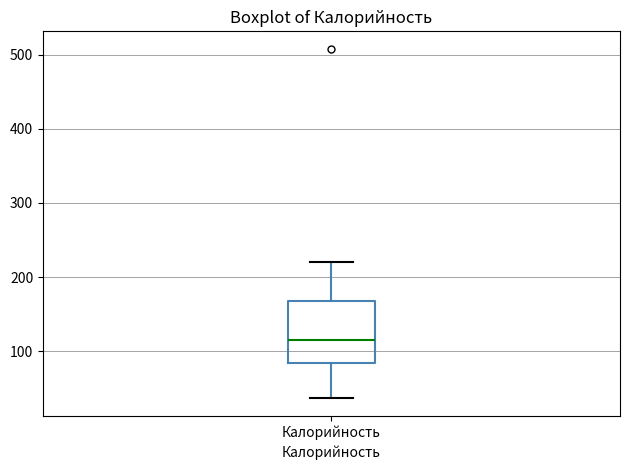

Transcribe this box plot: give where the median line is, the range the box spans, and where the two whiskers end, as read against the y-axis. The values are not printed on the chart, so give them approximately, as read against the axis.

median 120, box 80 to 170, whiskers 40 to 220